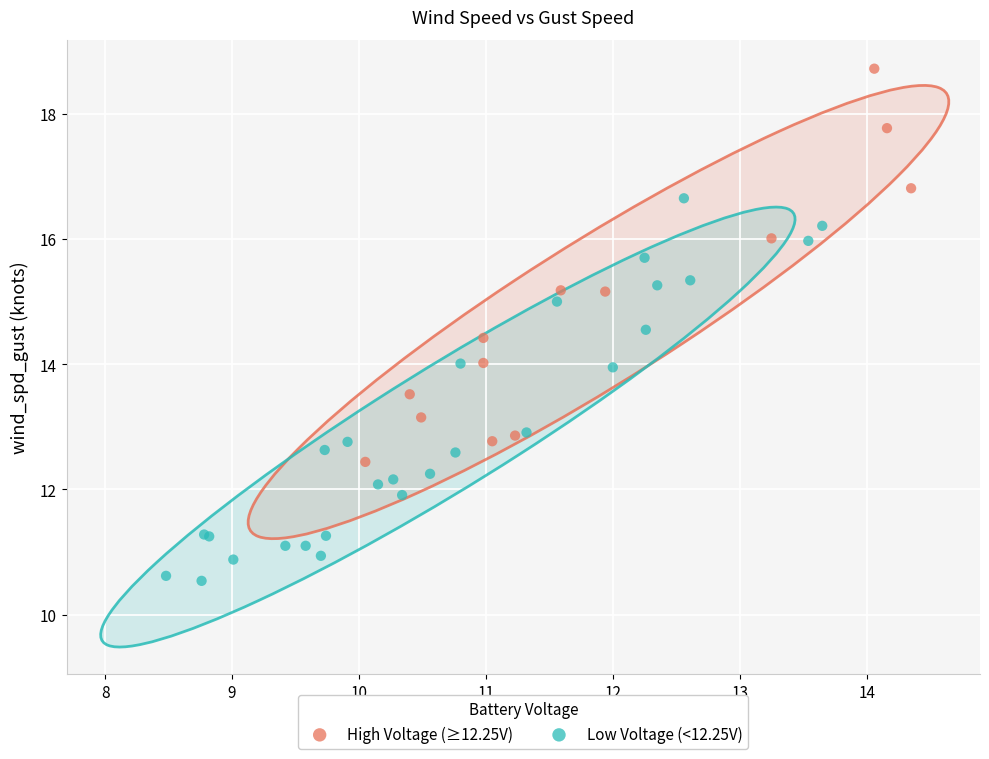

Which series contains the highest Y value?

High Voltage (≥12.25V)